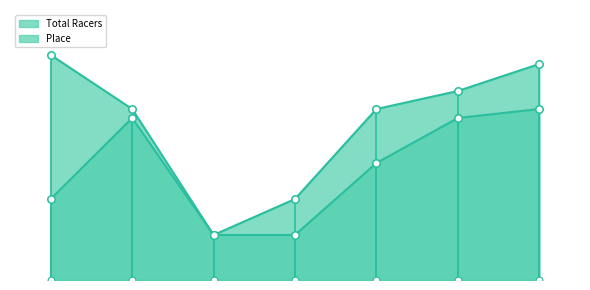

Which series reaches the maximum Y coordinate?

Total Racers